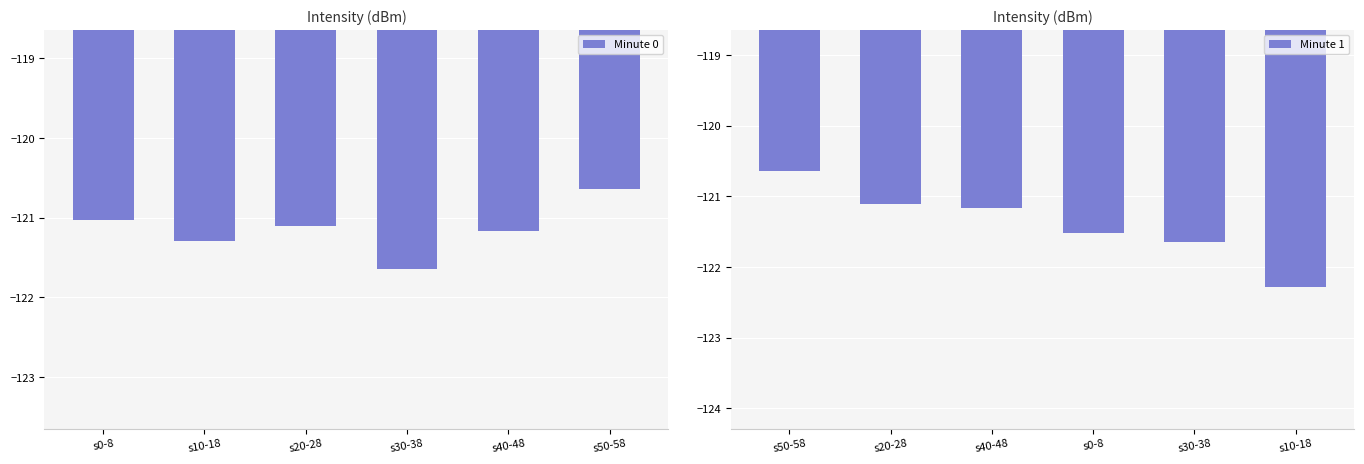

What is the highest value of the Minute 0 series?

-120.6